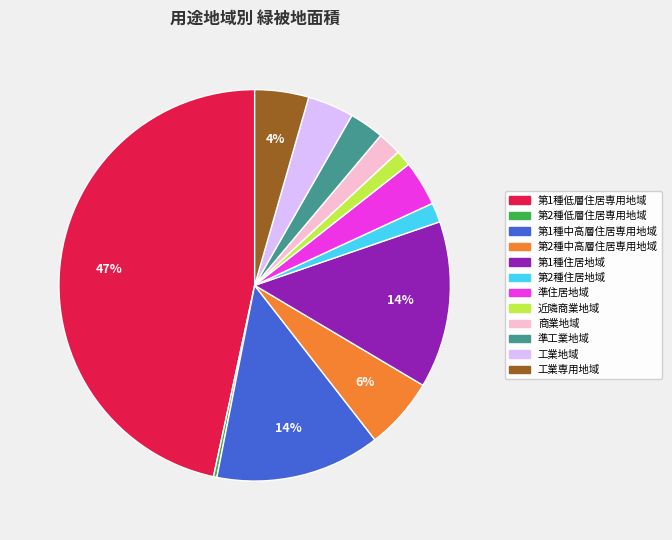

What percentage is the 第1種中高層住居専用地域 slice, to the nearest percent?

14%